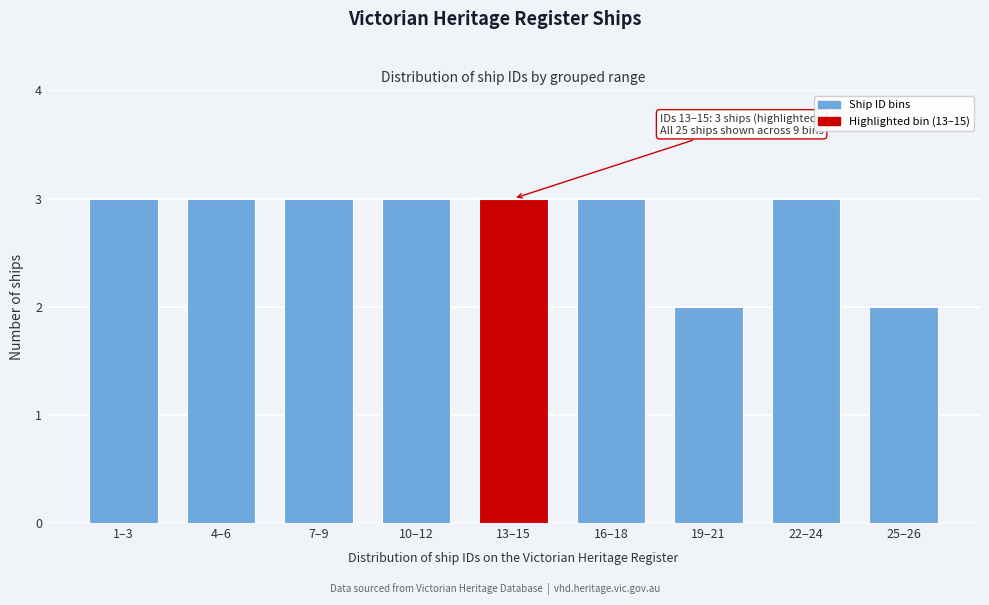

Reading right to left, what are all the values shown in this chart?

2	3	2	3	3	3	3	3	3